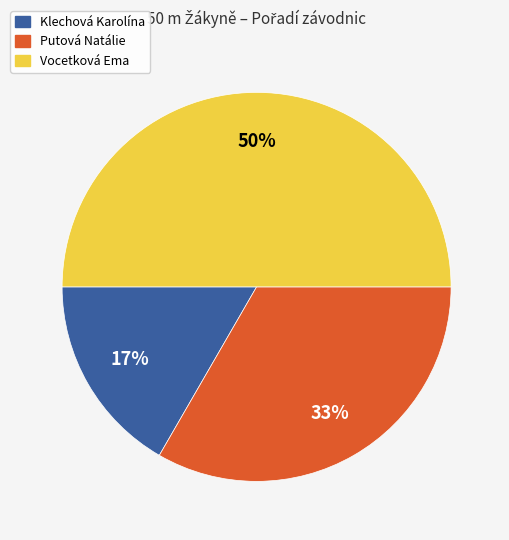

Is Putová Natálie the majority of the pie?

No